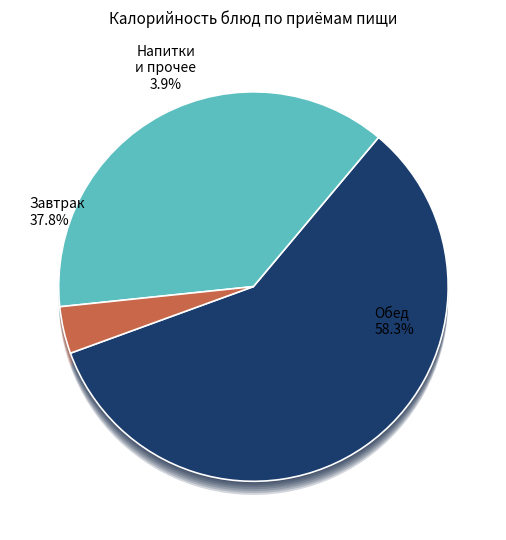

Is there any slice that represents more than half of the pie?

No